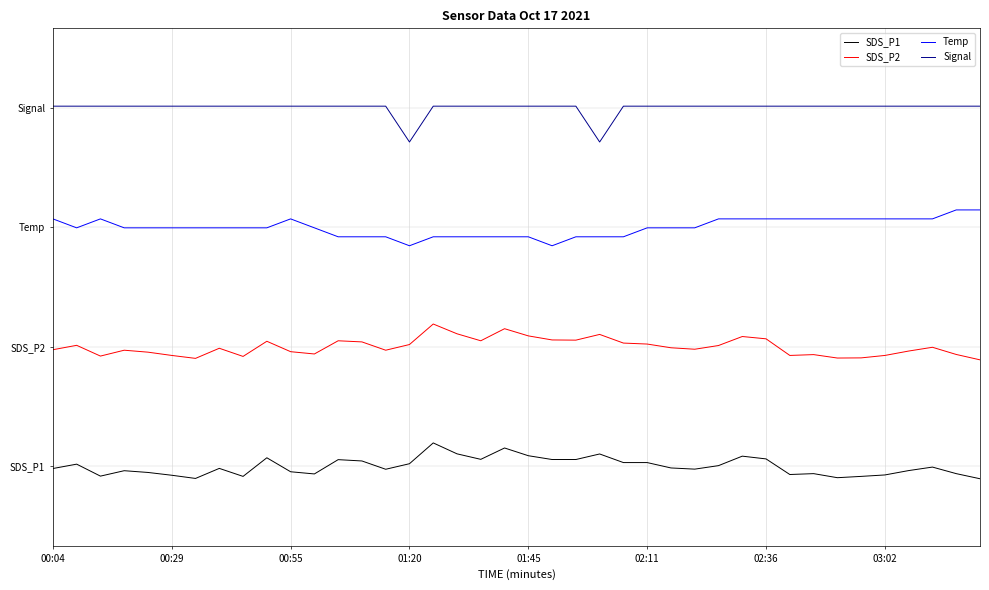

True or false: Signal and Temp cross at least once.

False